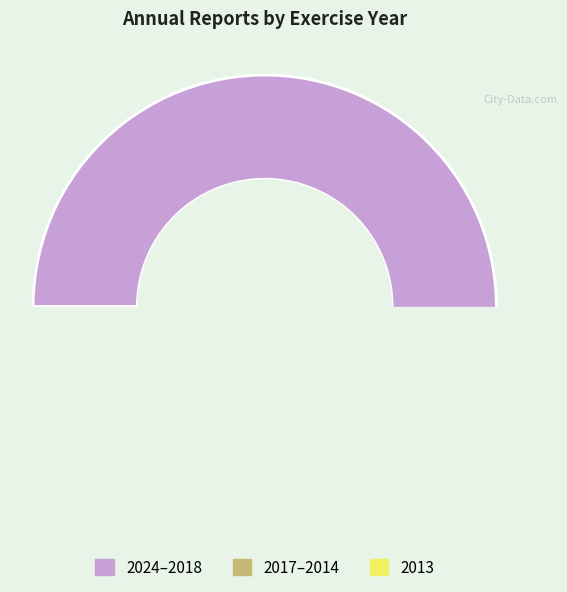

To the nearest percent, what is the combined percentage of 2021 and 2015?

17%